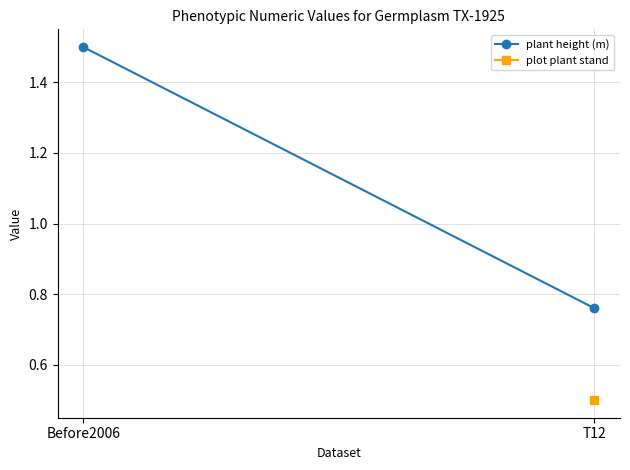

Which category has the lowest value across all series?

T12